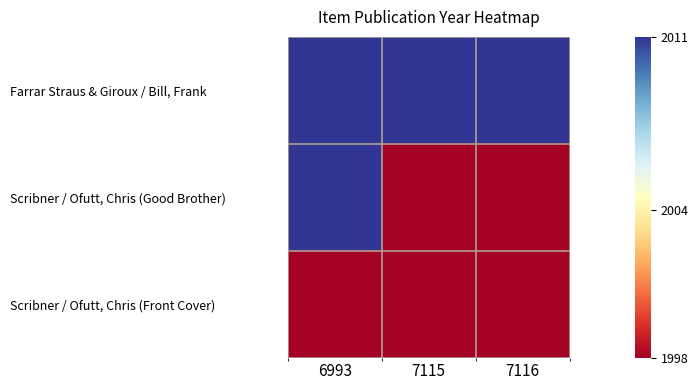

Reading right to left, what are all the values shown in this chart?

Farrar Straus & Giroux / Bill, Frank: 7116=2011	7115=2011	6993=2011
Scribner / Ofutt, Chris (Good Brother): 7116=1998	7115=1998	6993=2011
Scribner / Ofutt, Chris (Front Cover): 7116=1998	7115=1998	6993=1998